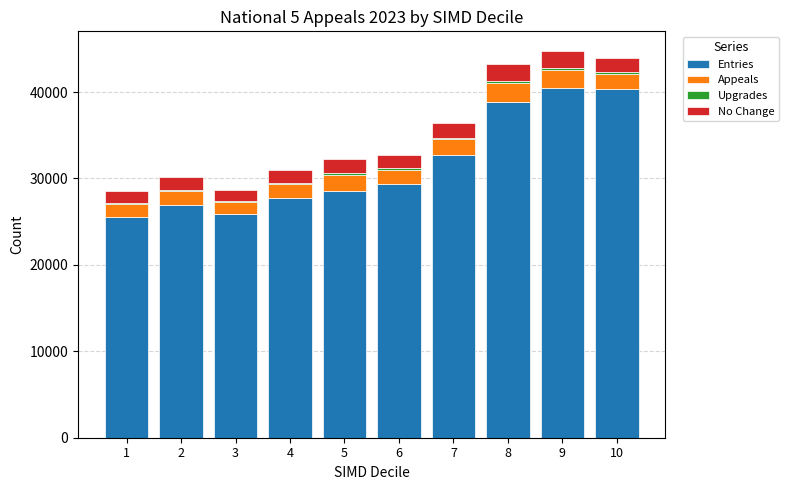

What is the highest value of the Entries series?

40425